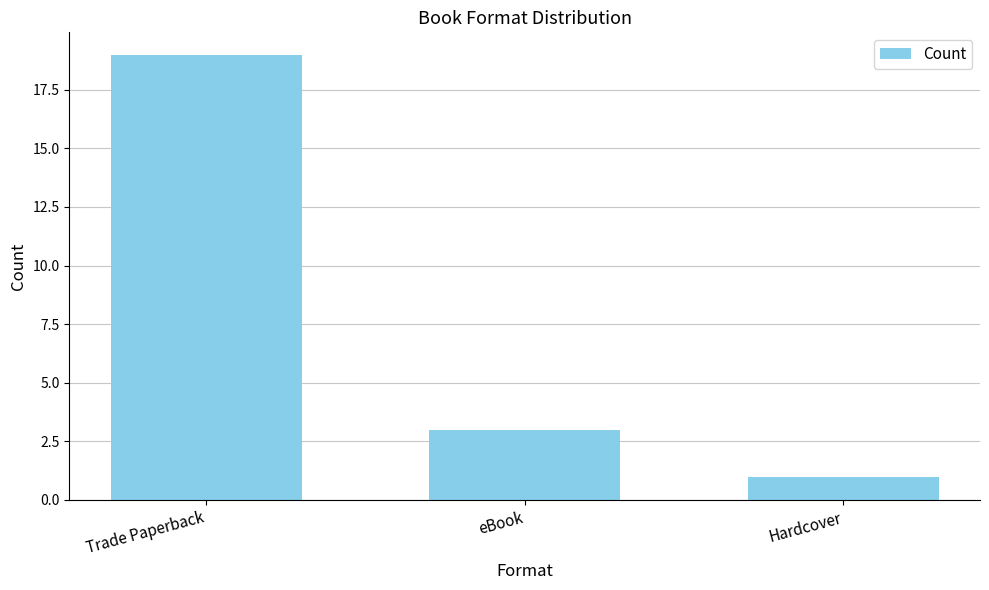

What is the value of the 2nd bar from the left?

3